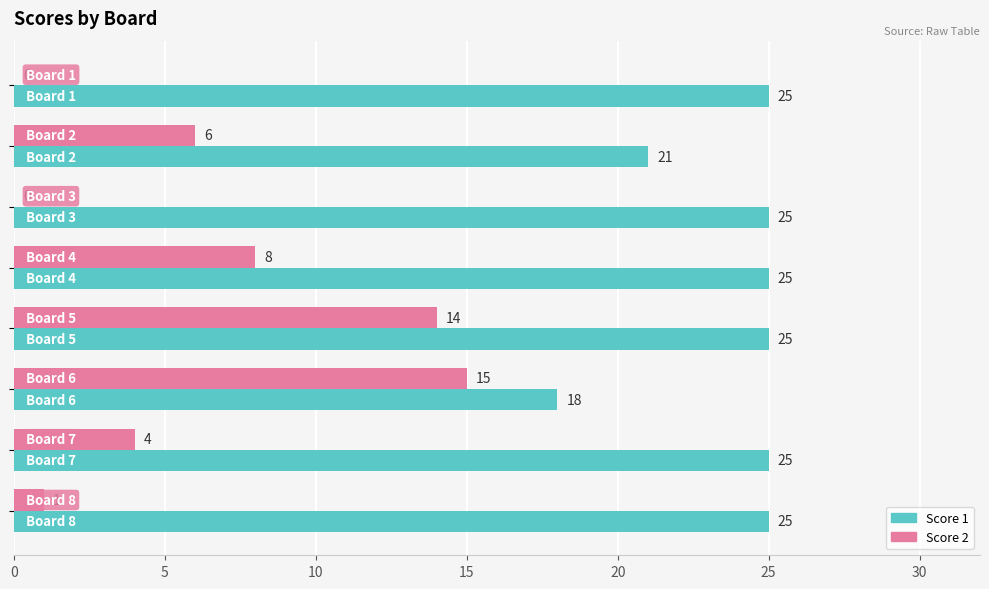

Which series has the largest total across all categories?

Score 1